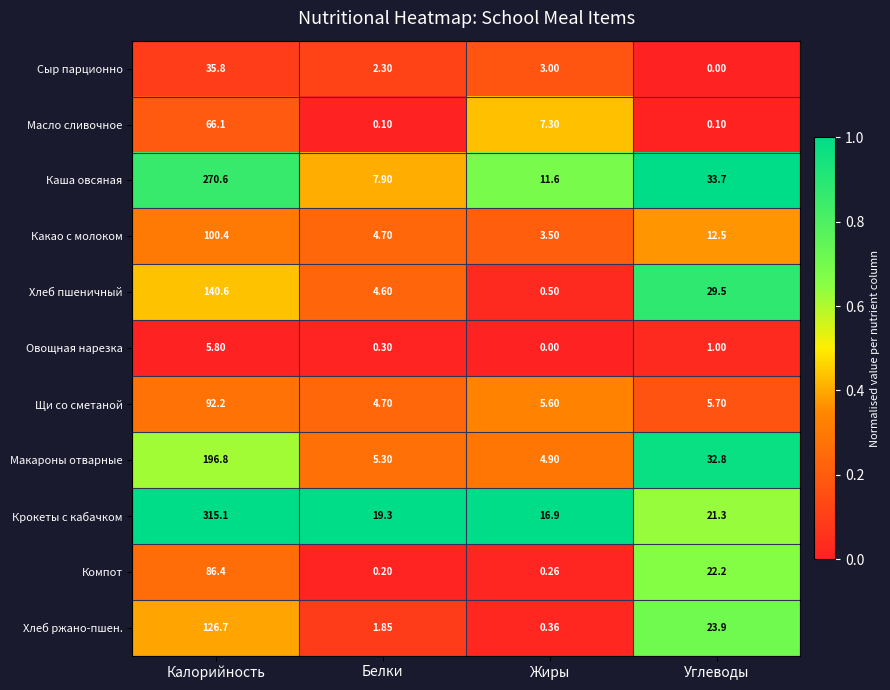

What is the total value across all series at Калорийность?

1436.5